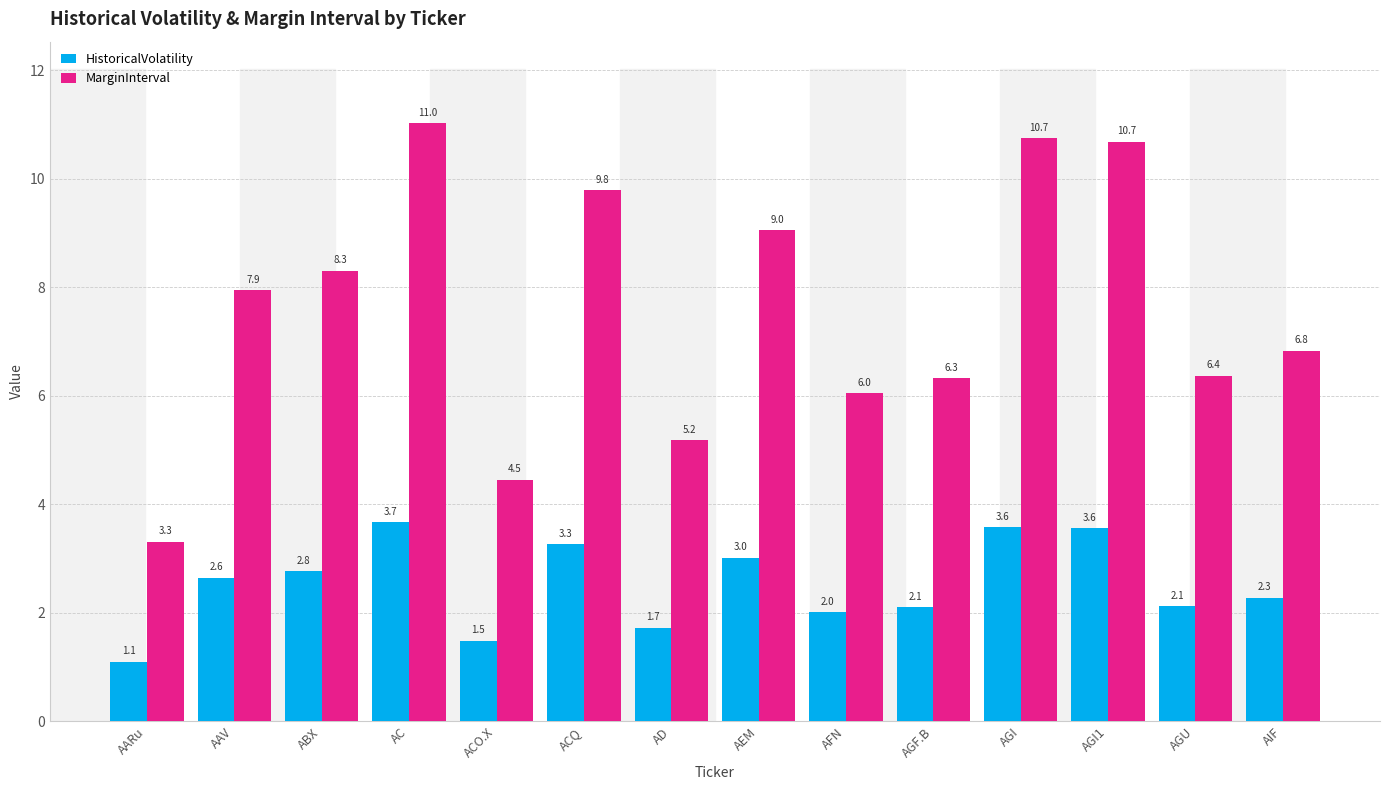

Where does the MarginInterval series first go above 7?

AAV